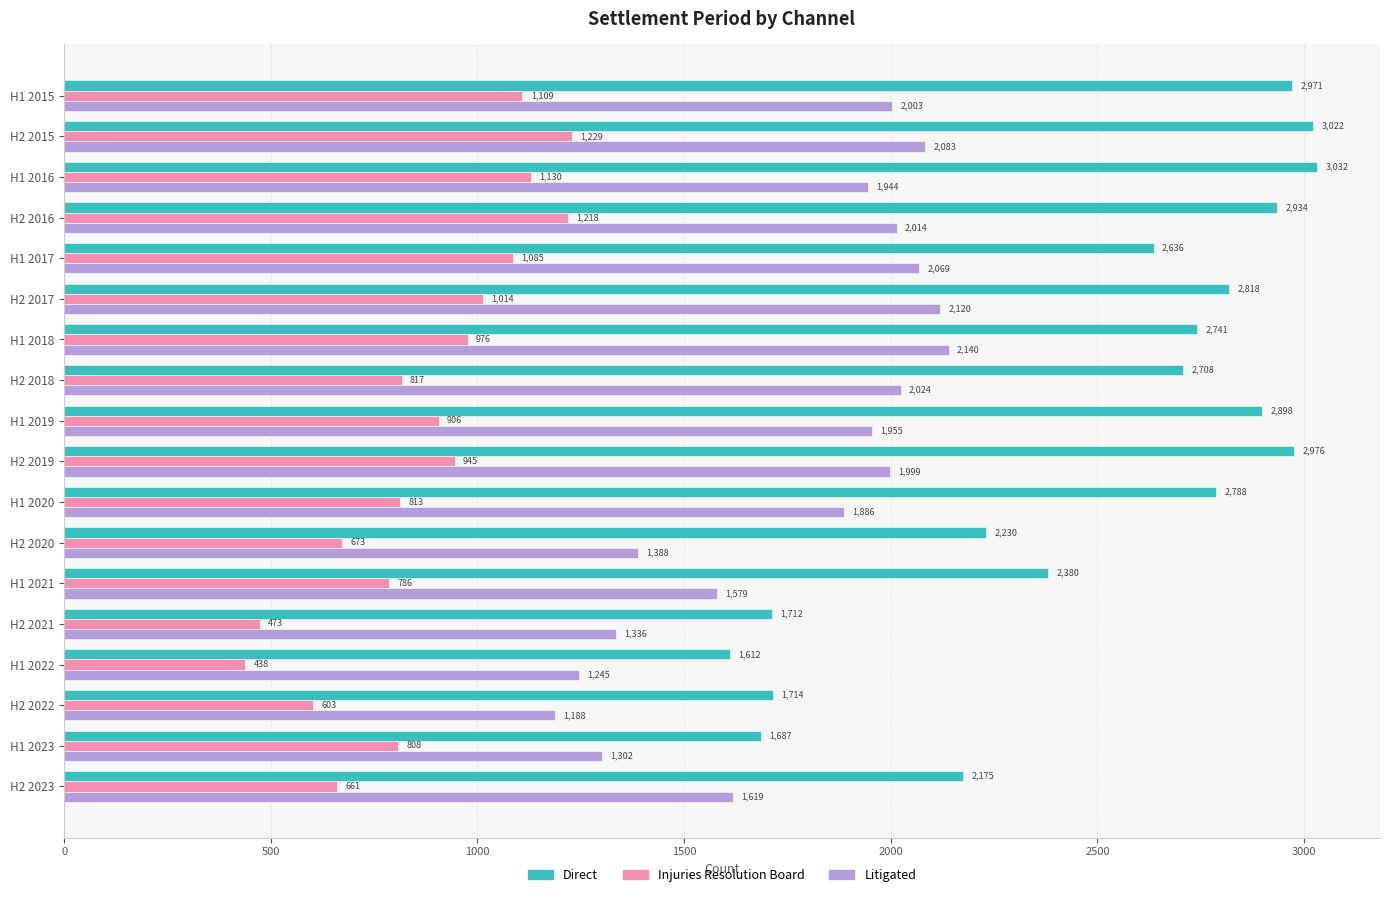

Which series has the widest spread of values?

Direct